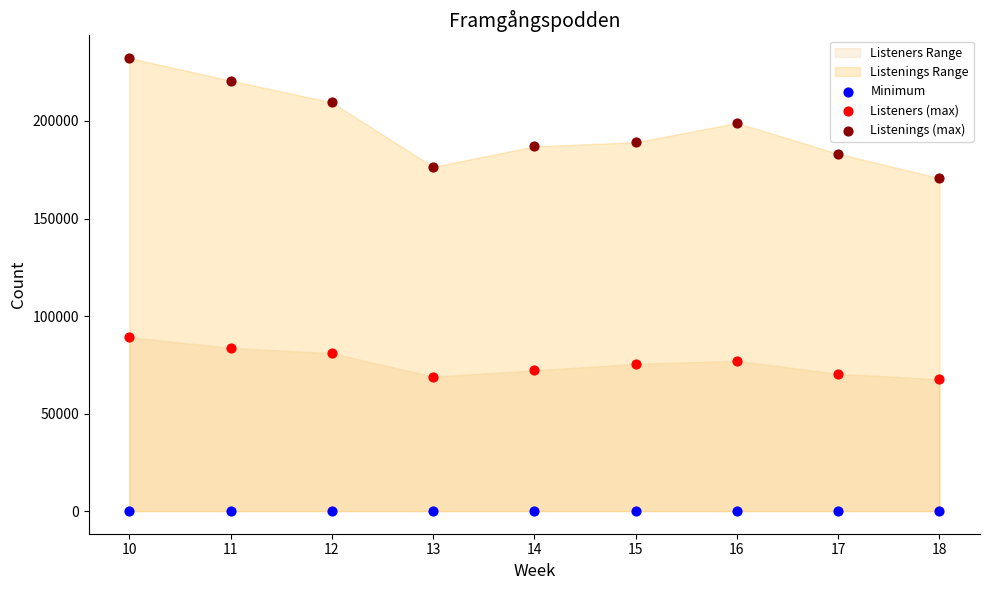

Which series contains the lowest Y value?

Minimum